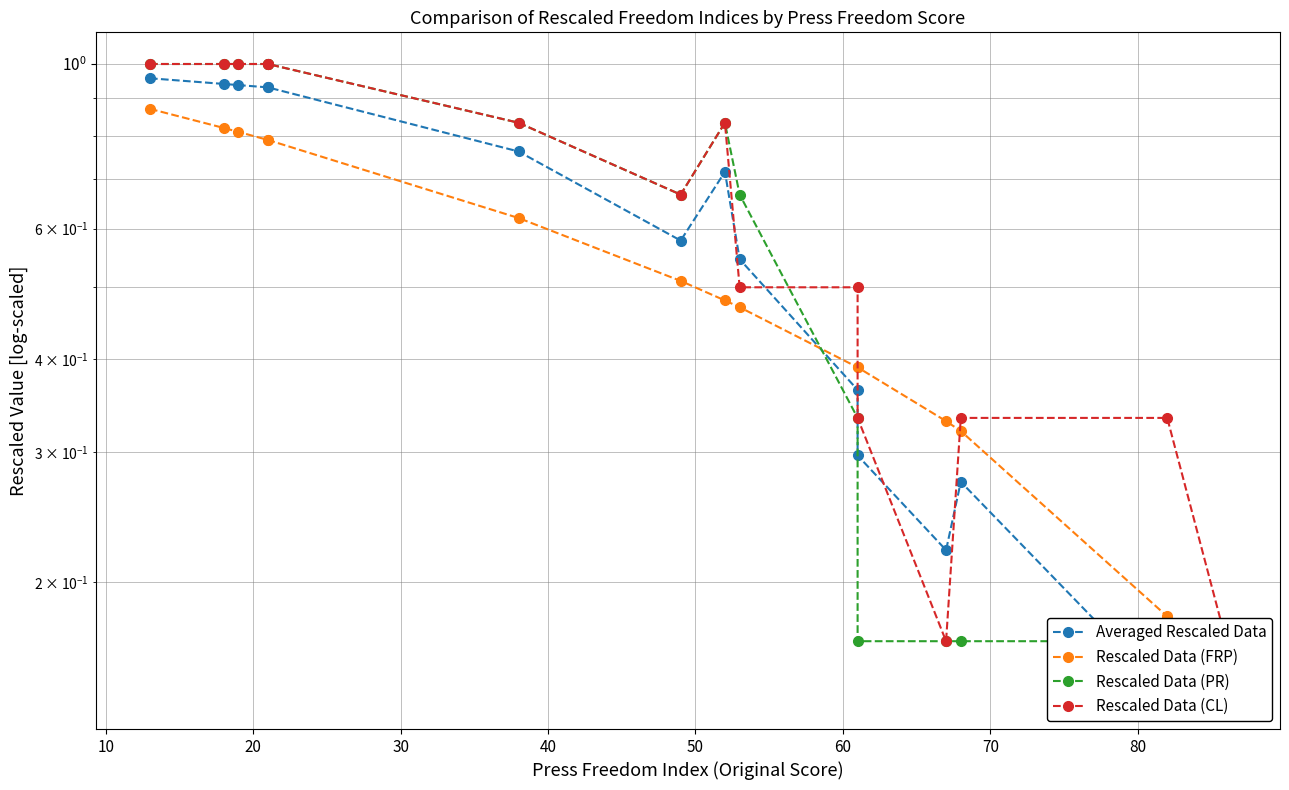

Read the Rescaled Data (CL) value at 10.

1.0